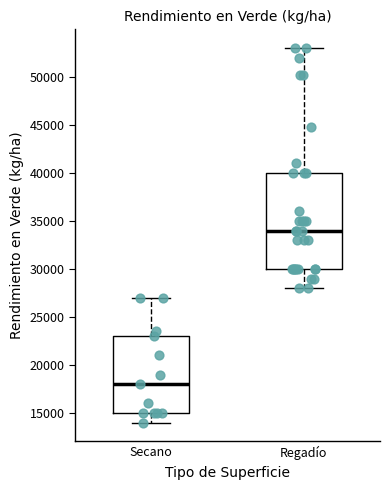

Reading left to right, transcribe this box plot: for each box, give where its median line is, the range the box spans, and where its two whiskers end, as read against the y-axis. The values are not printed on the chart, so give them approximately, as read against the axis.

Secano: median 18000, box 15000 to 23000, whiskers 14000 to 27000
Regadío: median 34000, box 30000 to 40000, whiskers 28000 to 53000